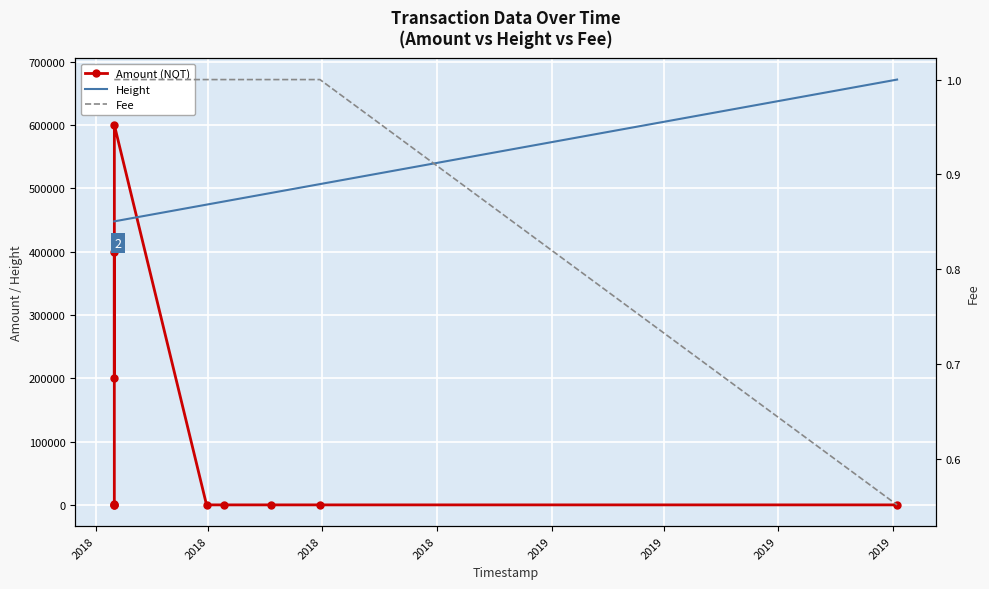

Between 2018 and 2019, which series saw the biggest shift?

Height